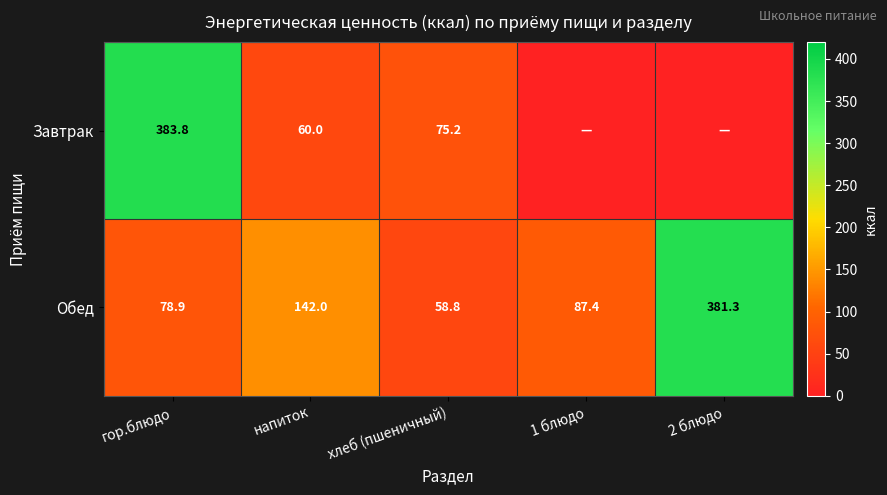

What is the average value of the Обед series?

149.7